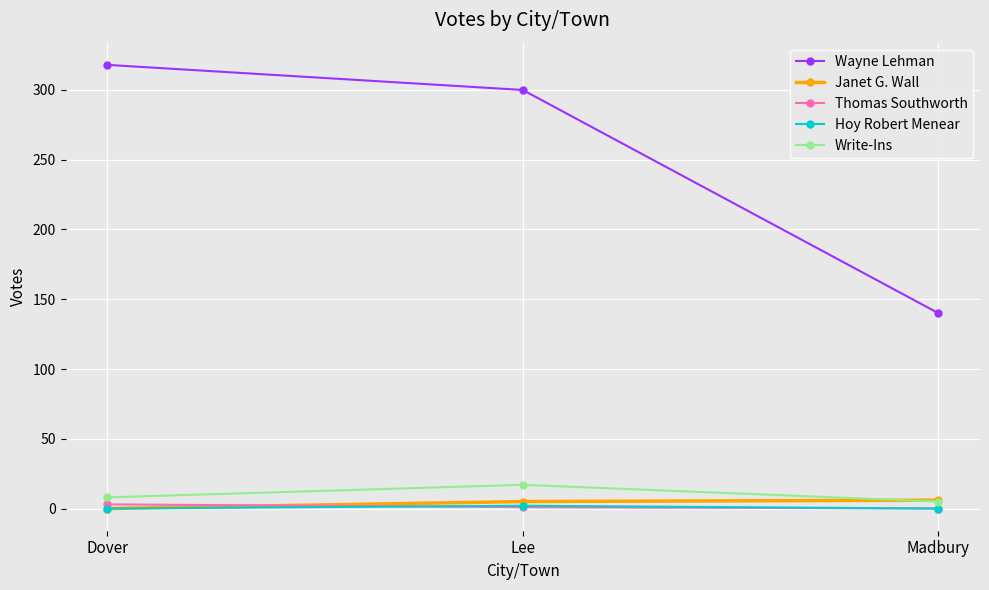

What is the value of the Hoy Robert Menear point at the 2nd from the left?

2